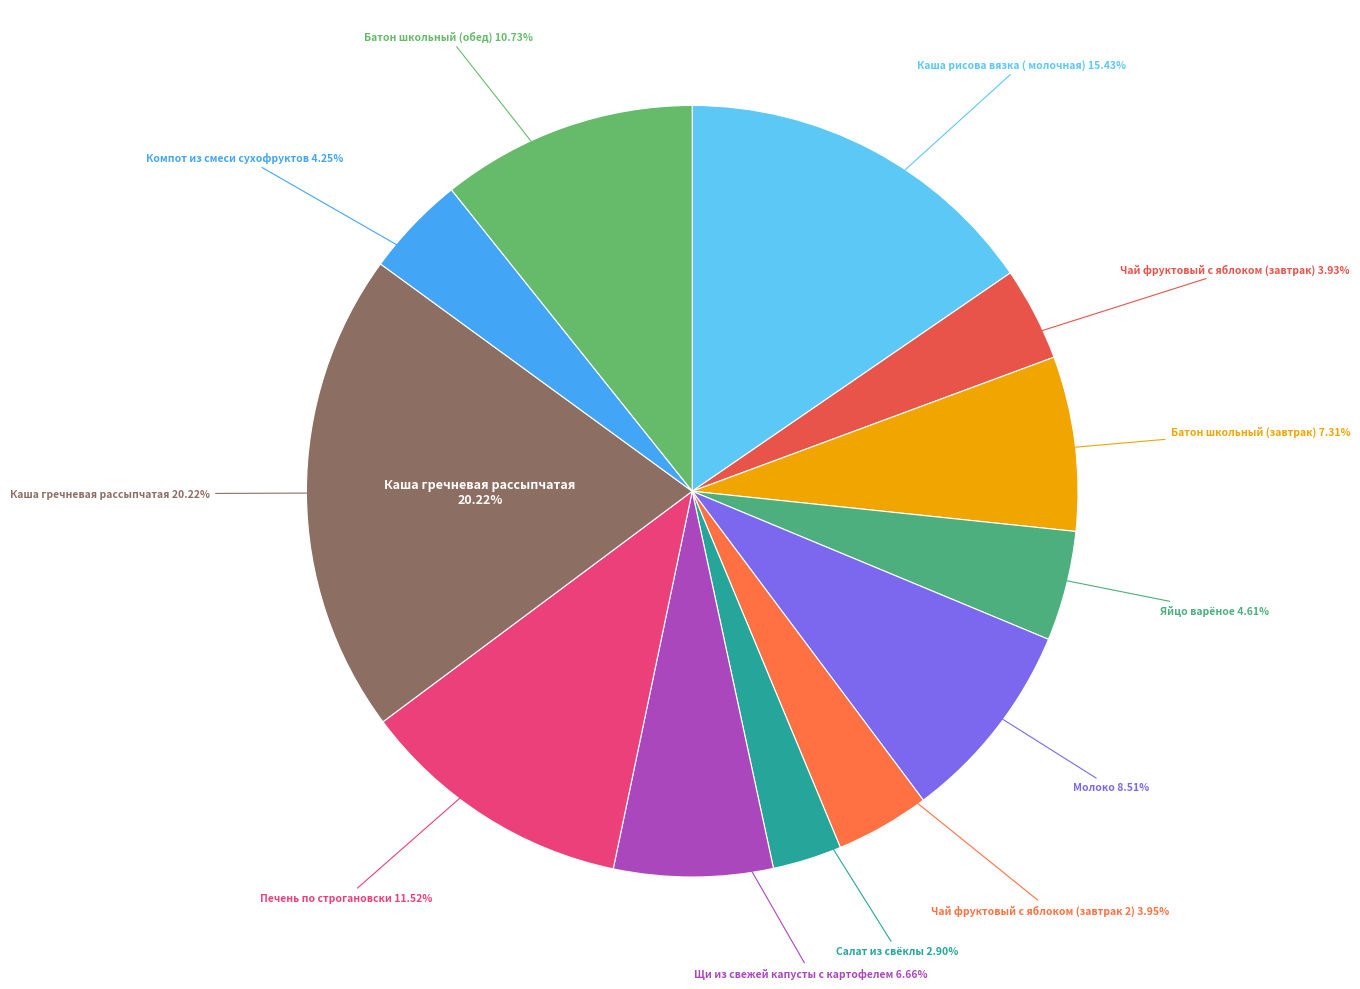

To the nearest percent, what is the difference between the Компот из смеси сухофруктов and Печень по строгановски slice percentages?

7%